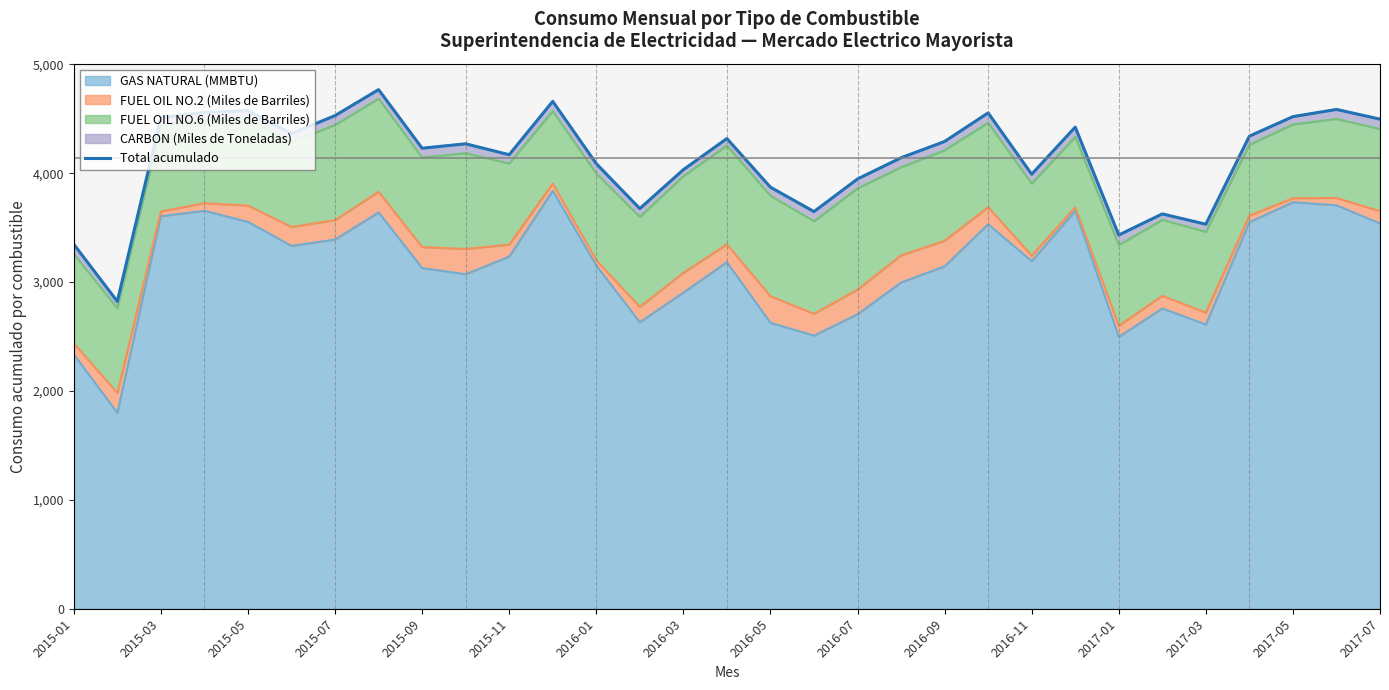

The value of GAS NATURAL (MMBTU) at 2015-03 is 6028.2. True or false?

False